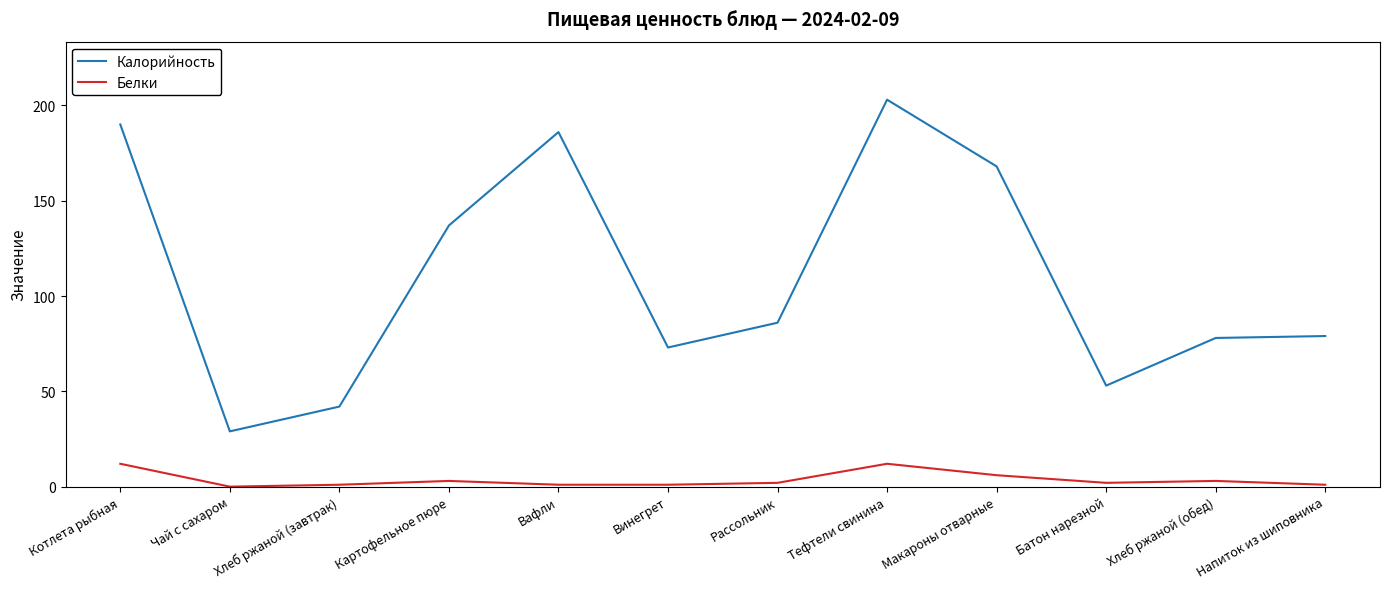

Reading left to right, what are all the values shown in this chart?

Калорийность: 190	29	42	137	186	73	86	203	168	53	78	79
Белки: 12	0	1	3	1	1	2	12	6	2	3	1